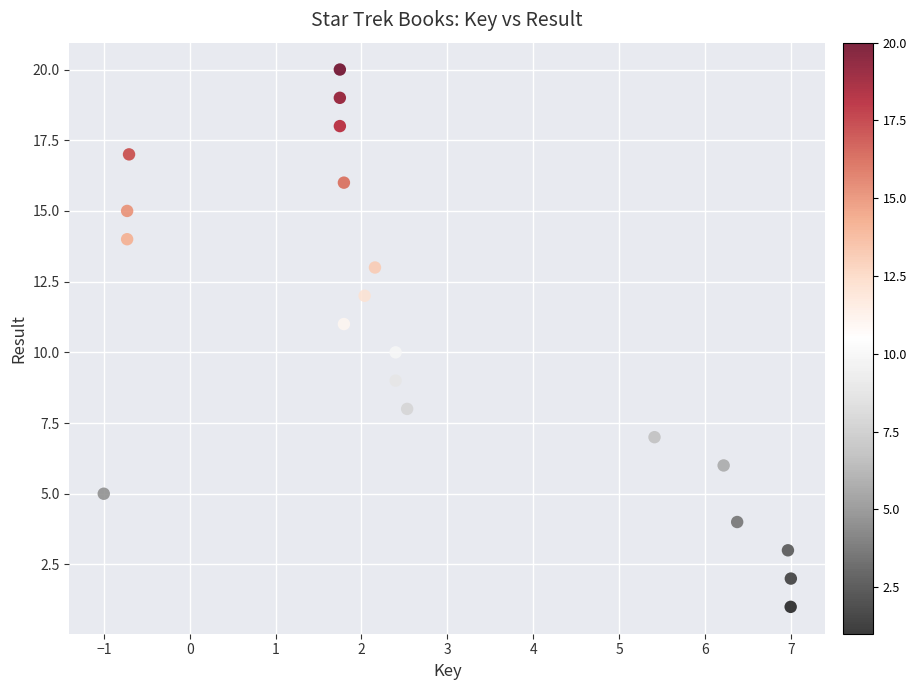

What is the range of Y values (max minus min)?

19